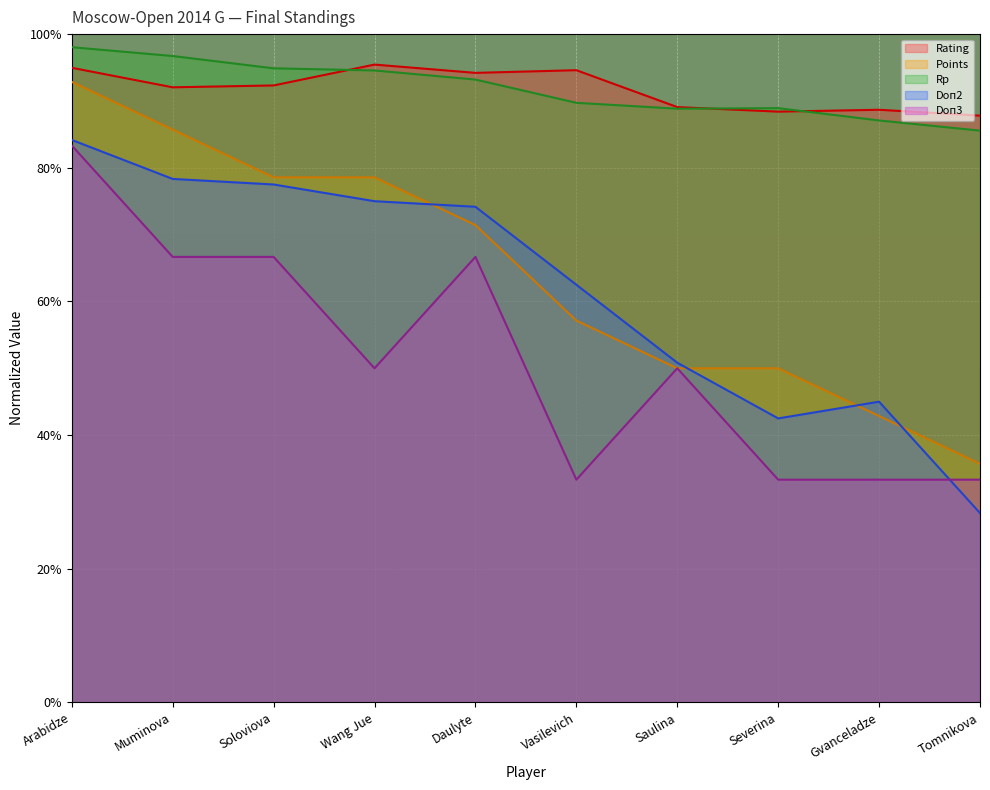

What position from the right is Soloviova?

8